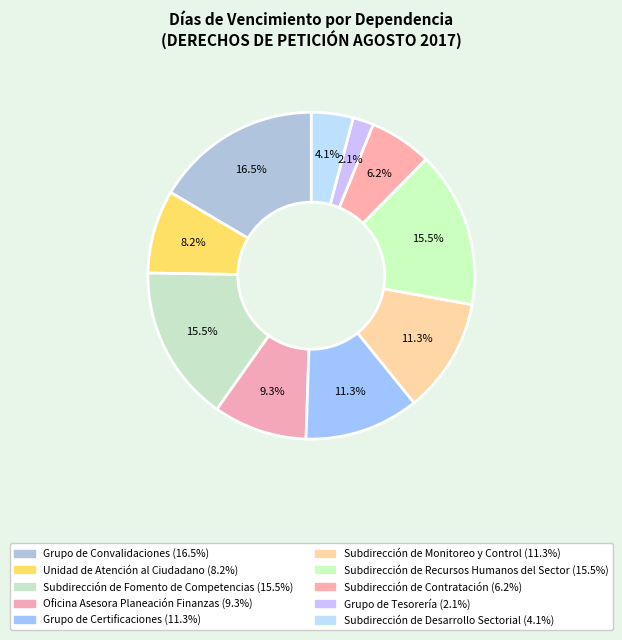

How many slices are in this pie chart?

10